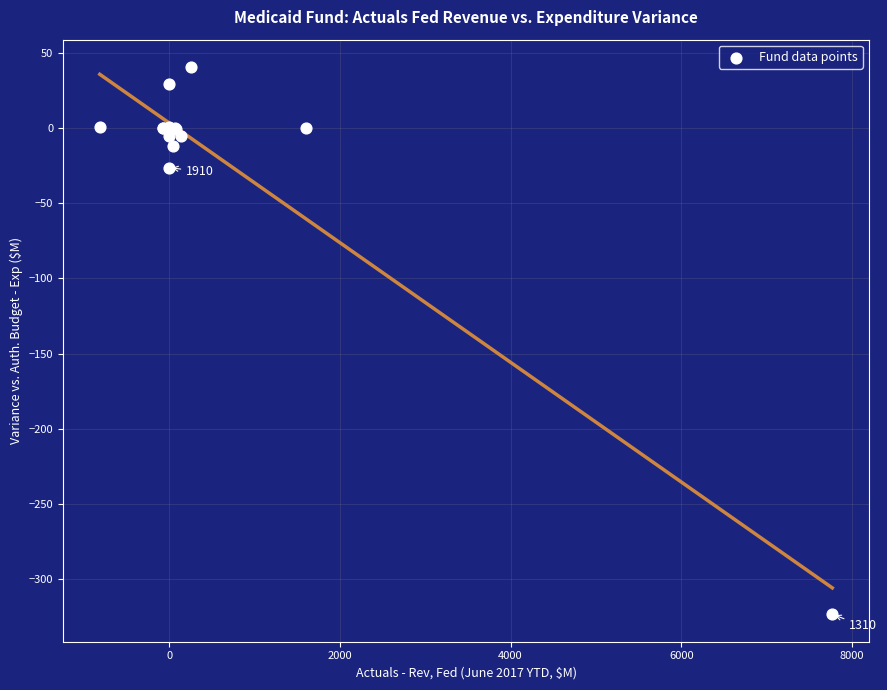

What Y value in the scatter plot is closest to -141?

-26.4